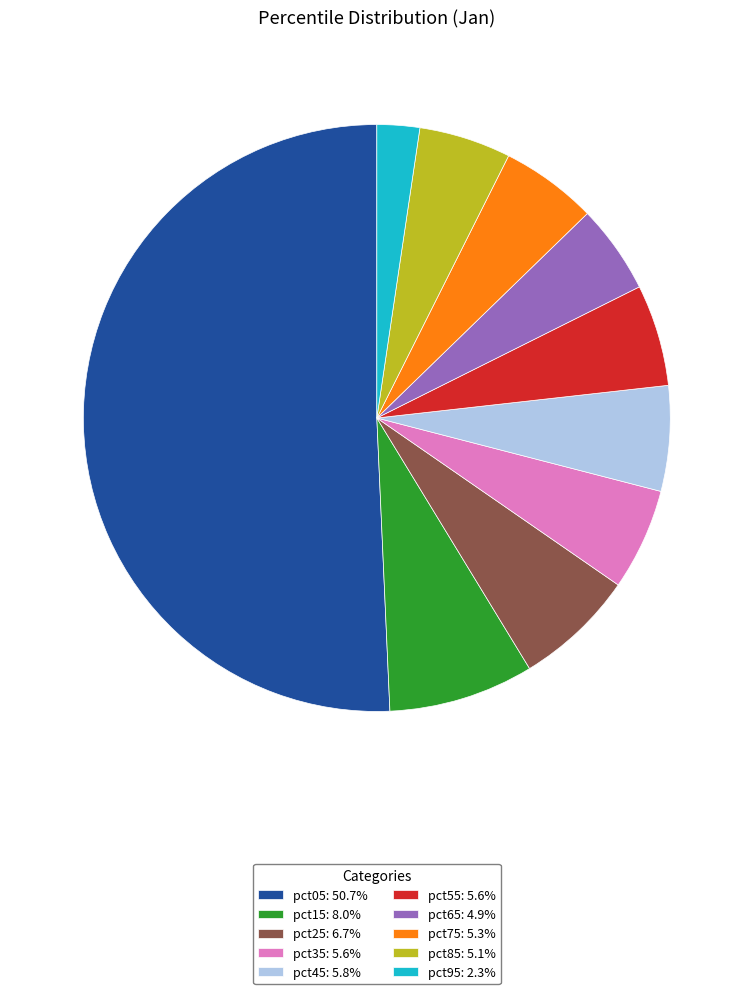

How many slices are in this pie chart?

10